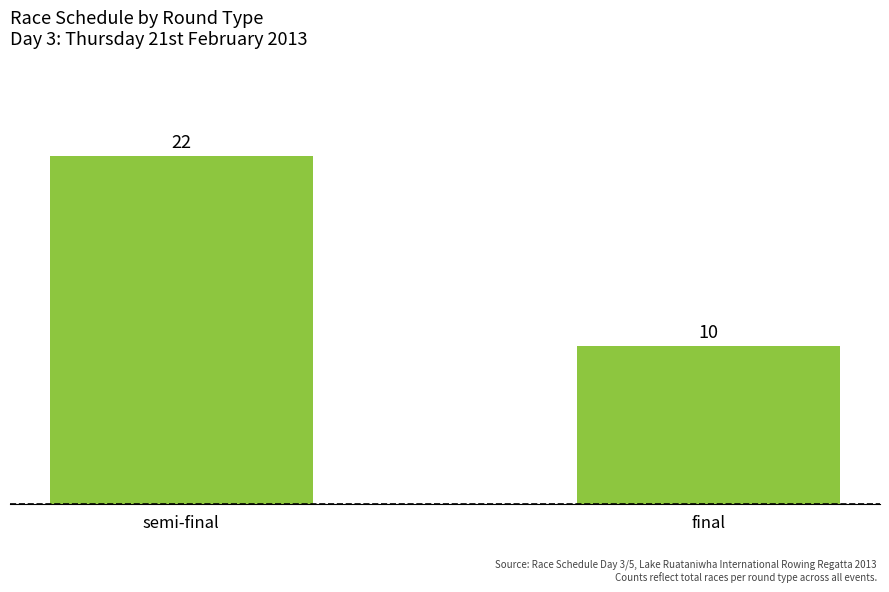

What is the label of the 2nd bar from the left?

final